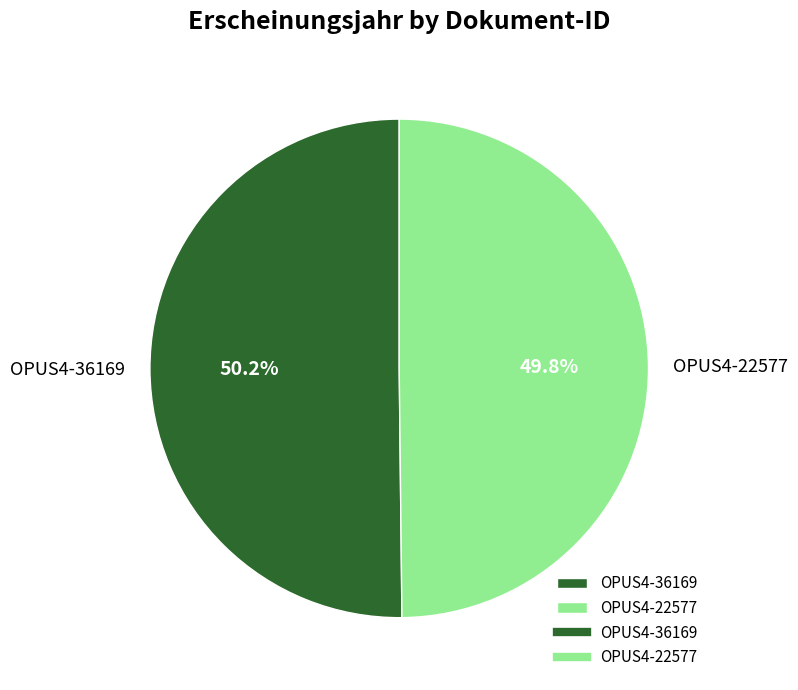

Count the number of slices in the pie.

2